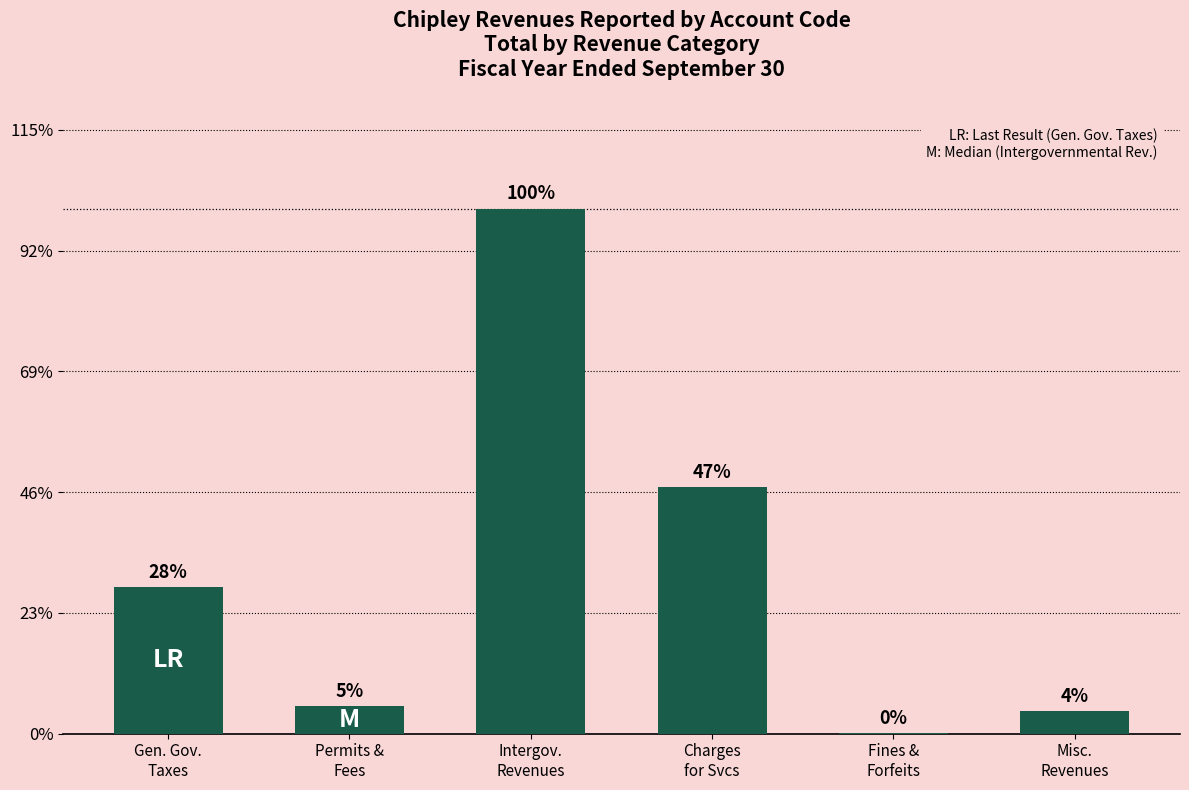

Which label corresponds to the largest value in the chart?

Intergov.
Revenues